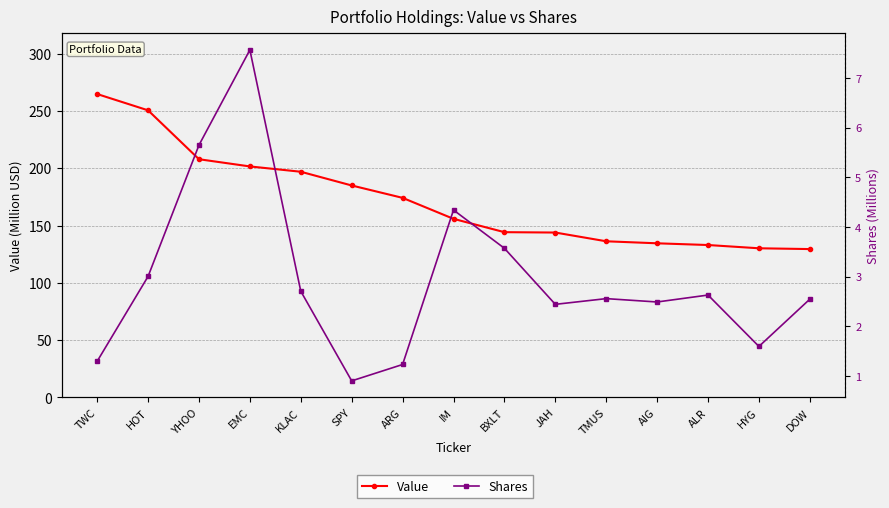

What are all the series names shown in the legend?

Value, Shares